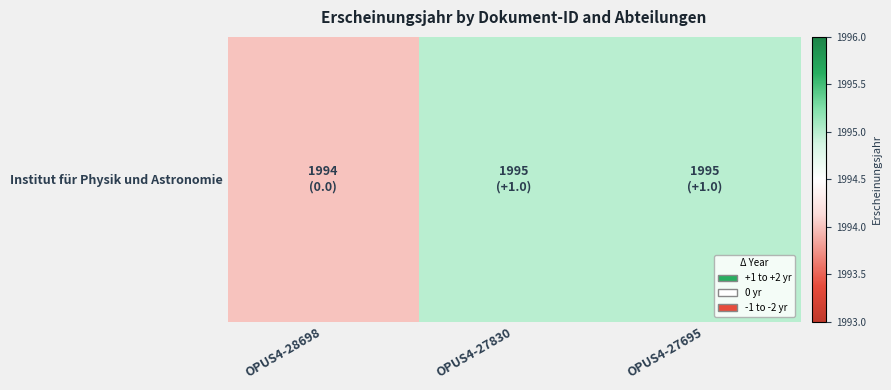

What is the average value?

1995